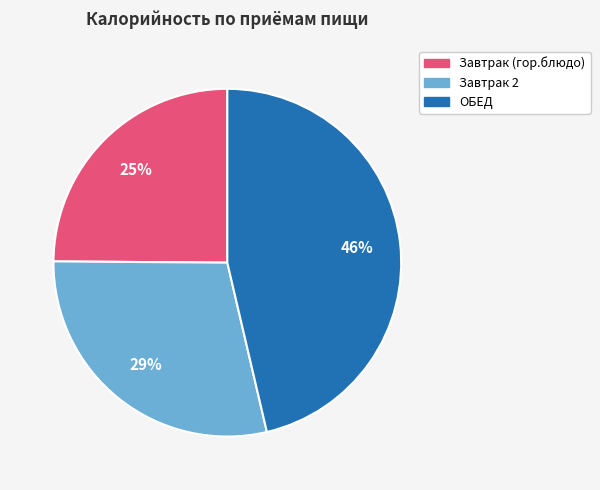

Which has a higher value, ОБЕД or Завтрак 2?

ОБЕД